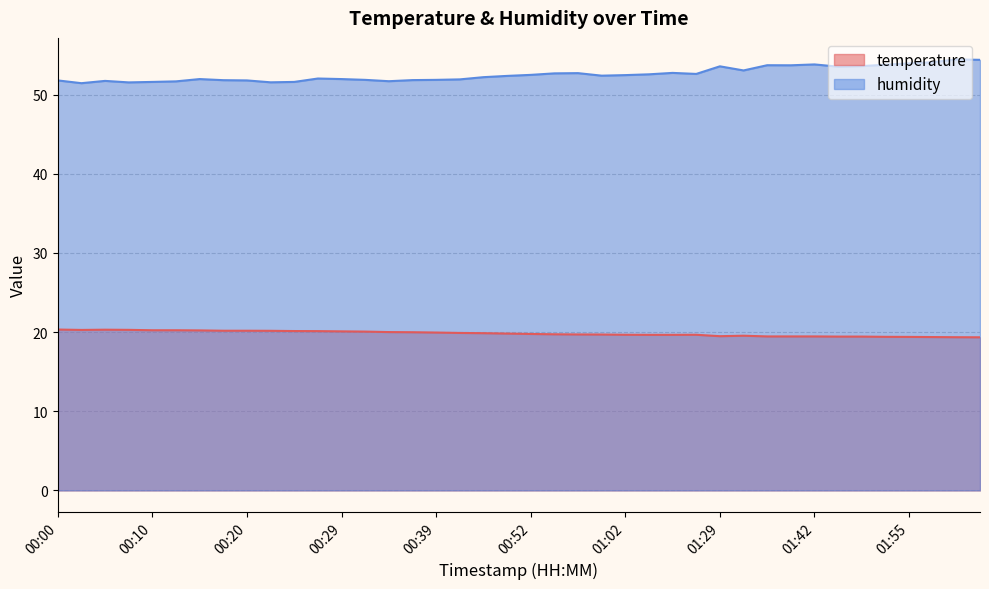

Rank the series by their average value, from highest to lowest.

humidity, temperature